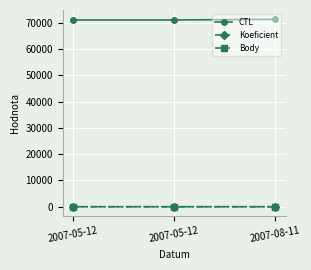

Reading left to right, extract all data points from this chart.

CTL: 71102	71103	71323
Koeficient: 2	2	1
Body: 2	2	1